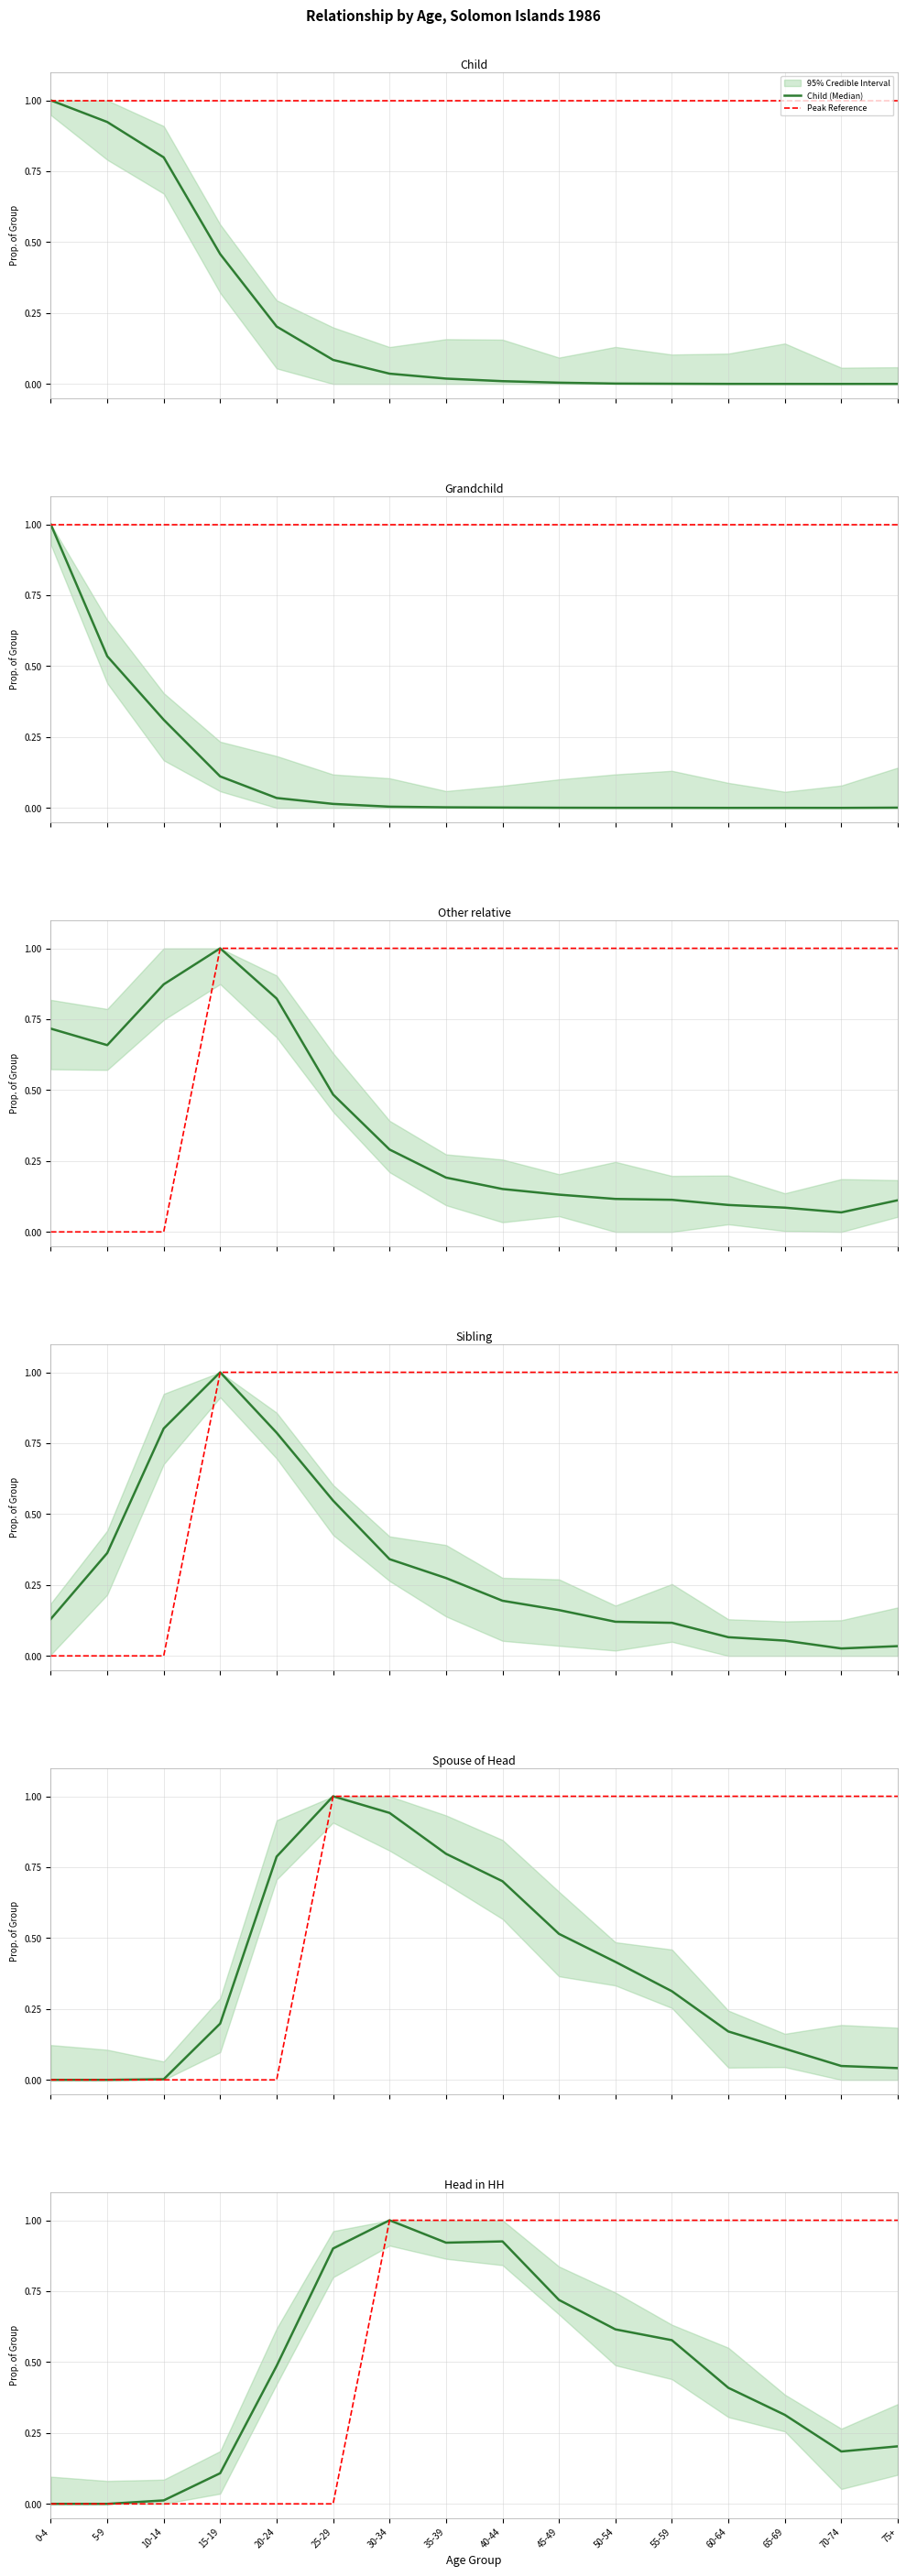

What is the spread (max minus min) of values at 30-34?

1.0